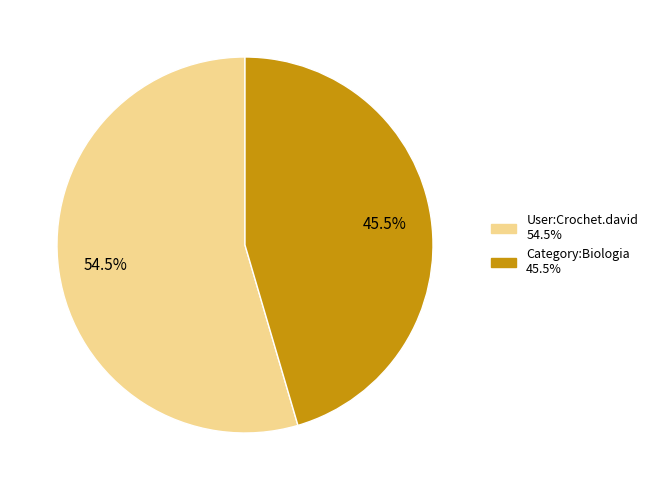

Which slice represents more than half of the pie?

User:Crochet.david